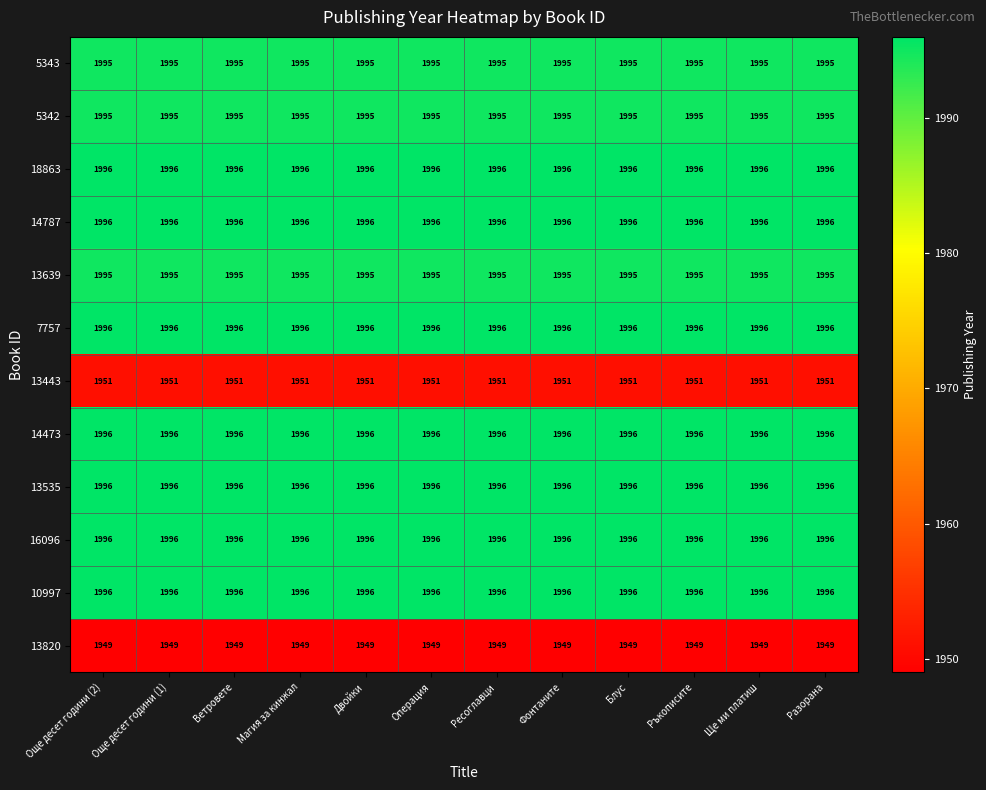

What value does the 5343 series have at Pесоглавци?

1995